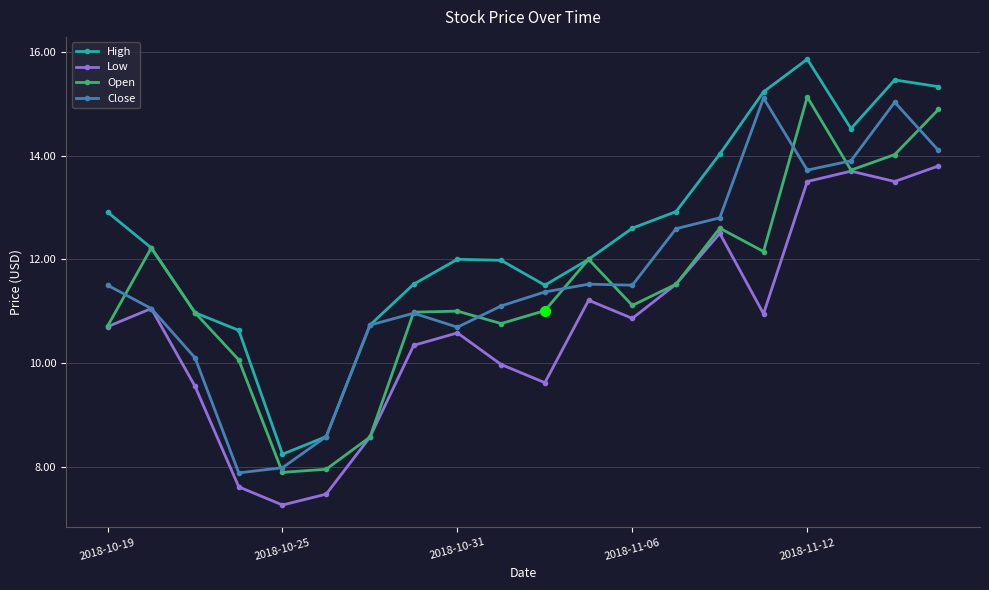

In Open, how many points are lower than both neighbors (excluding endpoints)?

5